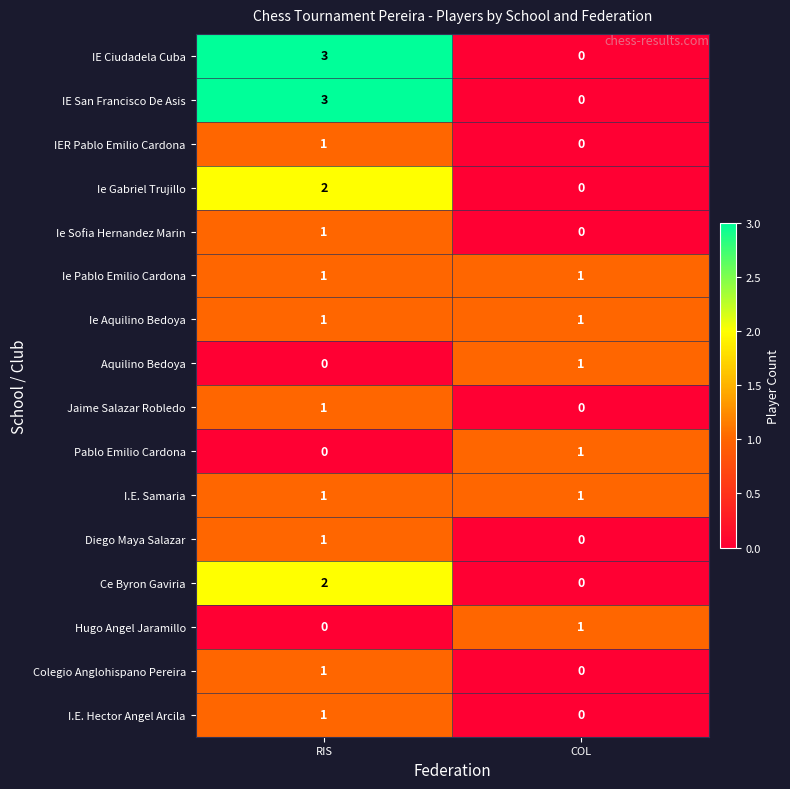

List the labels in order of Diego Maya Salazar value, smallest first.

COL, RIS